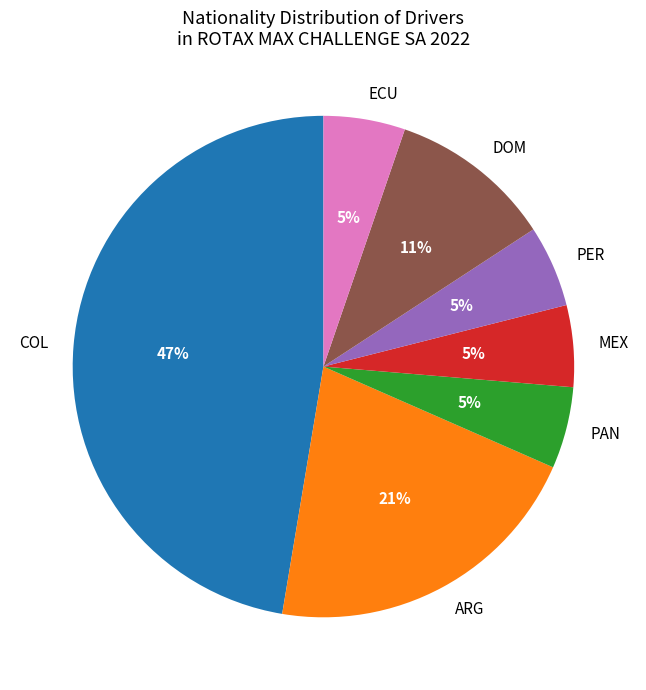

What is the ratio of the value at PAN to the value at DOM?

0.5